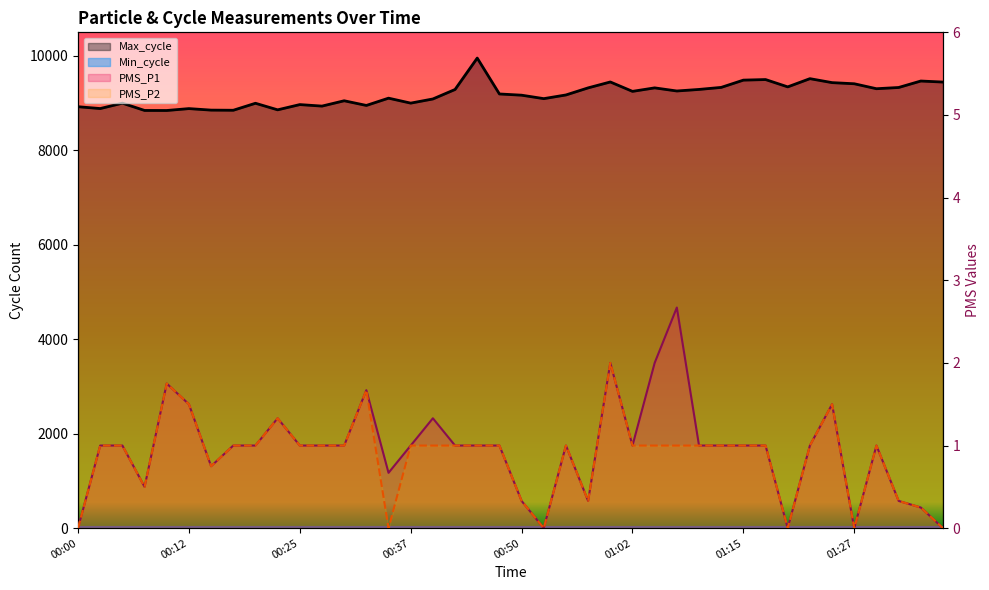

Where is Max_cycle nearest to the value 9400?

01:27